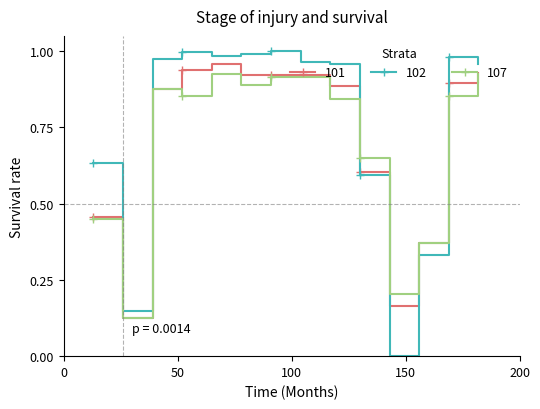

What is the sum of all 107 values?

9.8